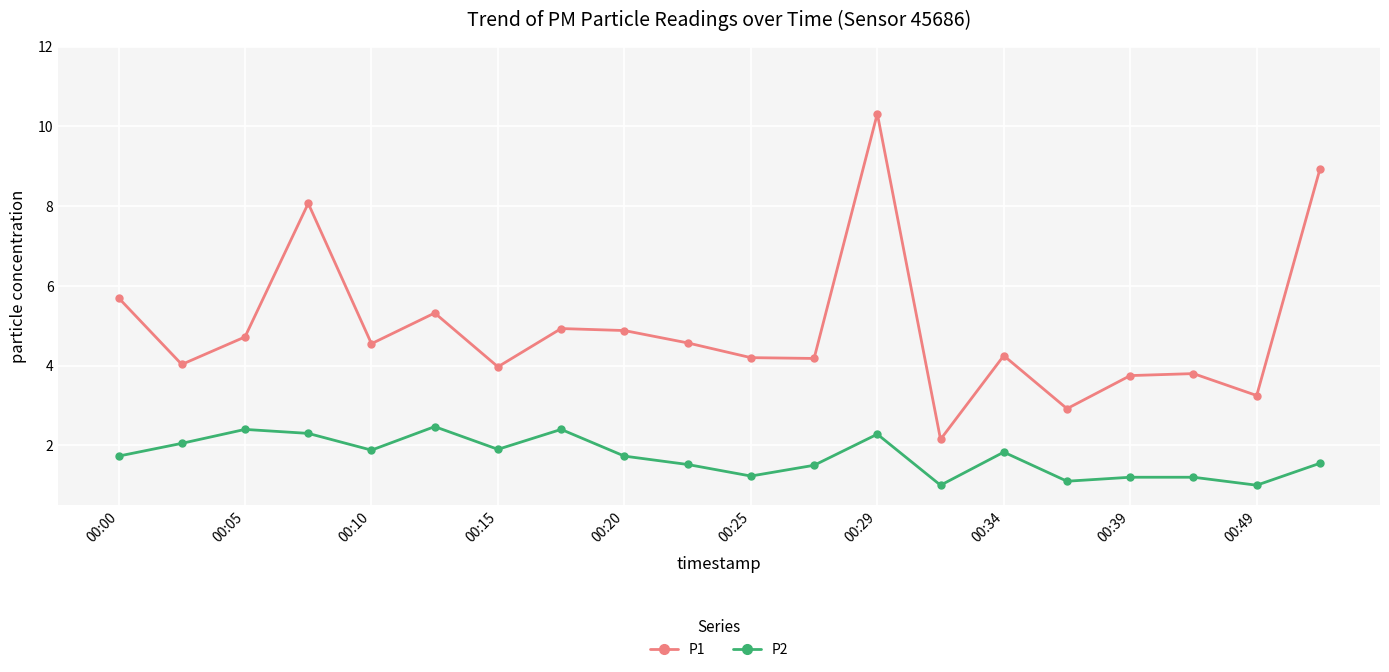

Which series has the widest spread of values?

P1